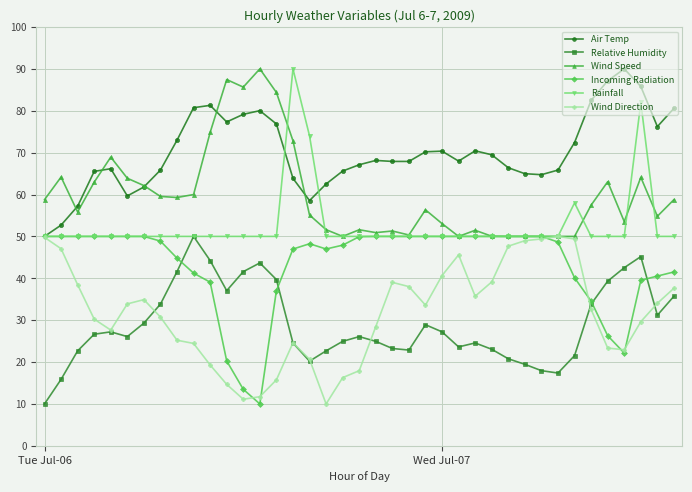

Is this an area chart (filled region under the line)?

No